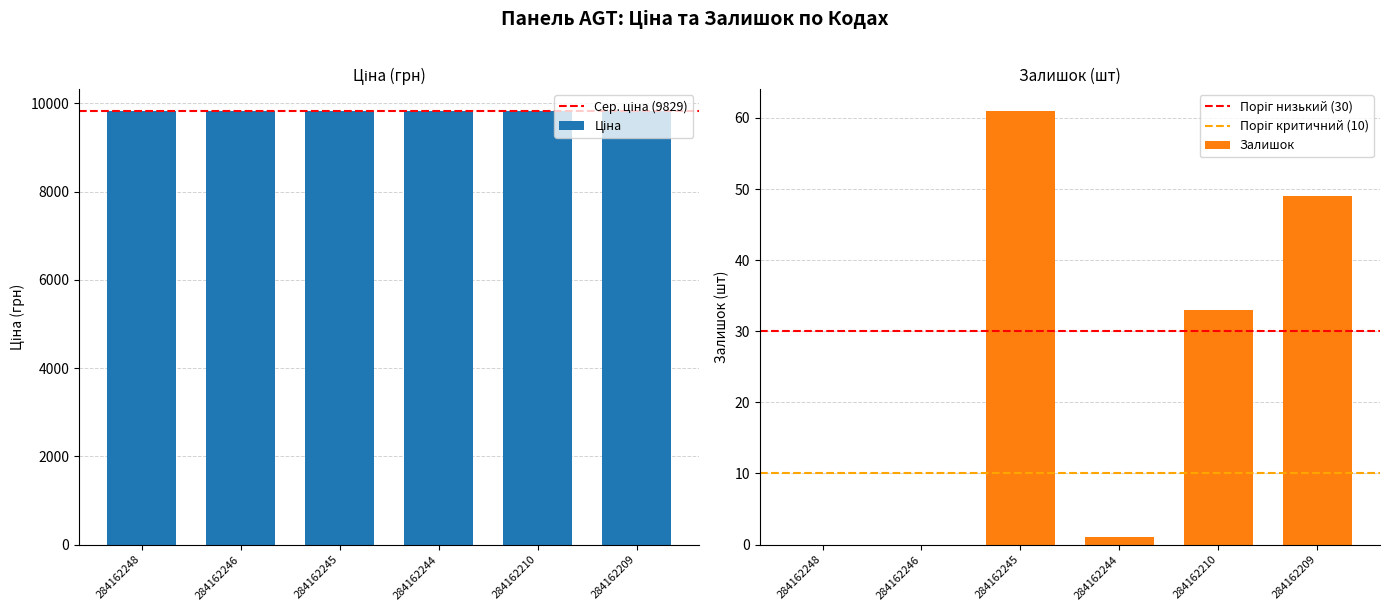

Rank the categories by value from lowest to highest.

284162248, 284162246, 284162244, 284162210, 284162209, 284162245